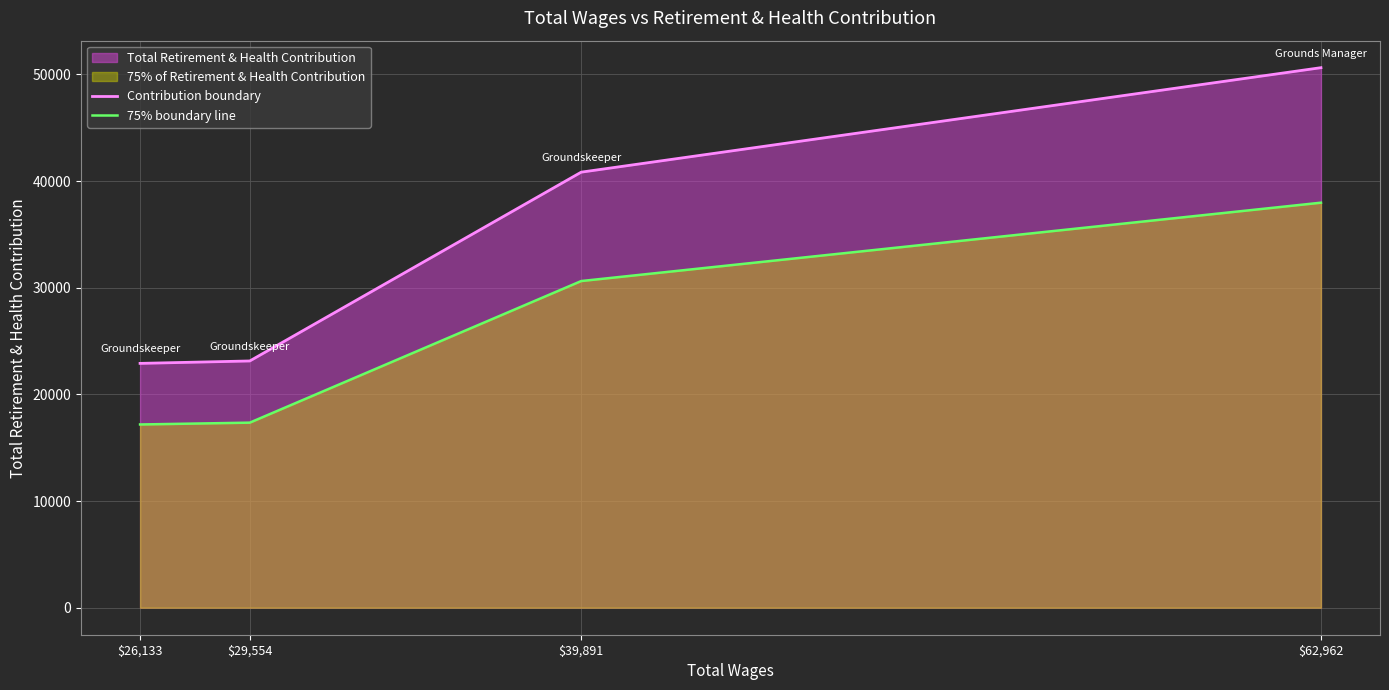

Reading left to right, extract all data points from this chart.

Contribution boundary: 22904.0	23131.0	40830.0	50624.0
75% boundary line: 17178.0	17348.2	30622.5	37968.0